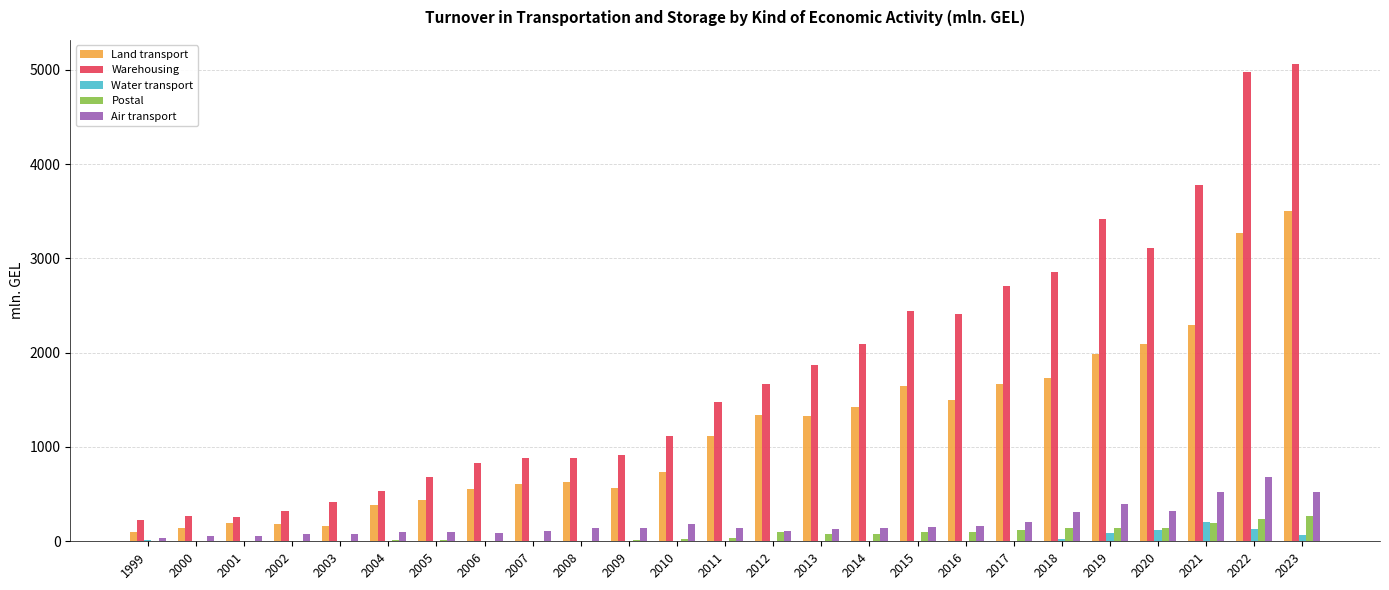

Which series changed the most between 2004 and 2012?

Warehousing